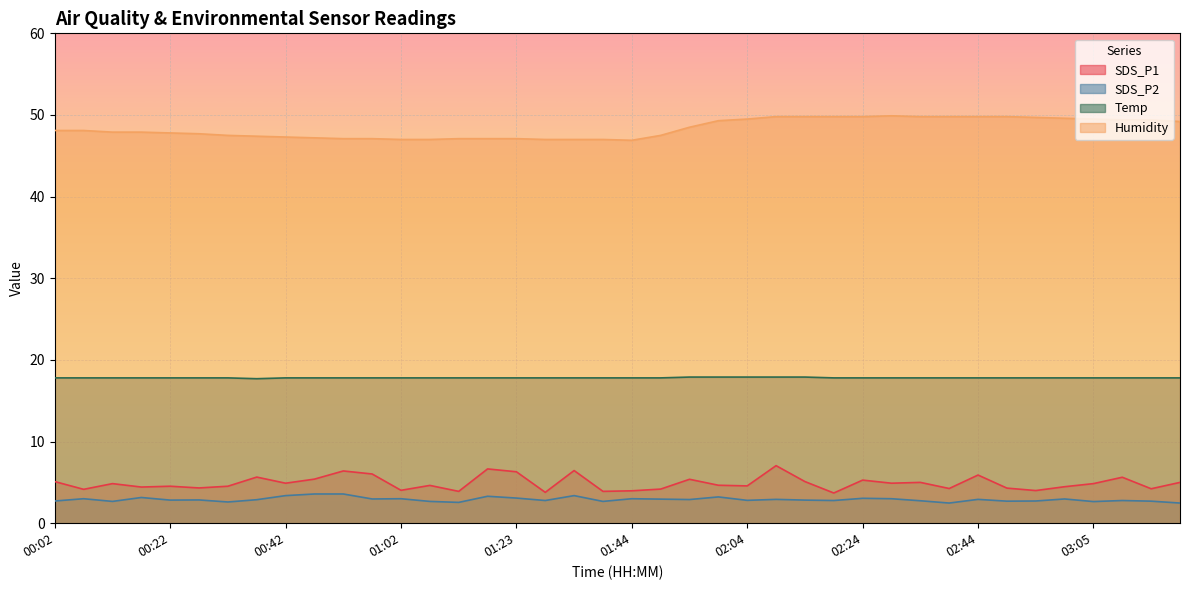

What is the smallest value displayed?

2.5